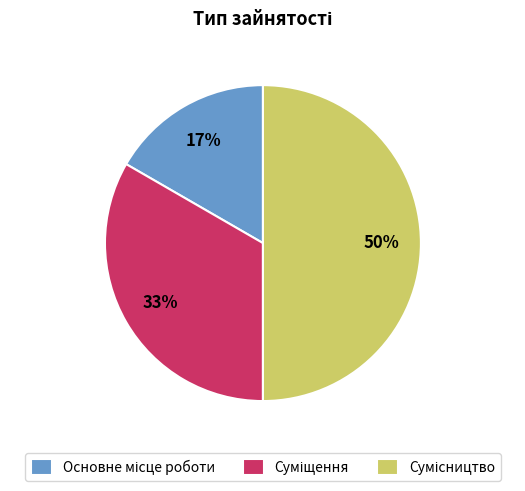

To the nearest percent, what is the average slice percentage?

33%